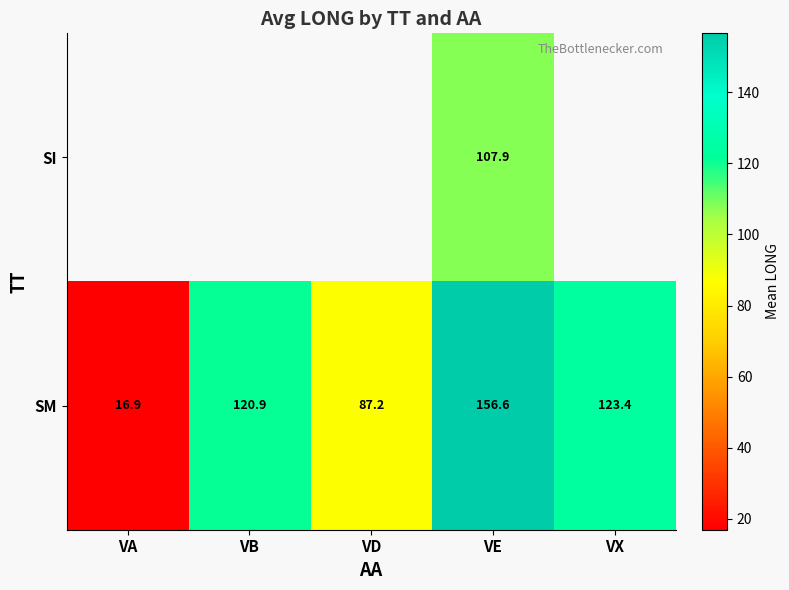

What is the minimum value shown in the chart?

16.9